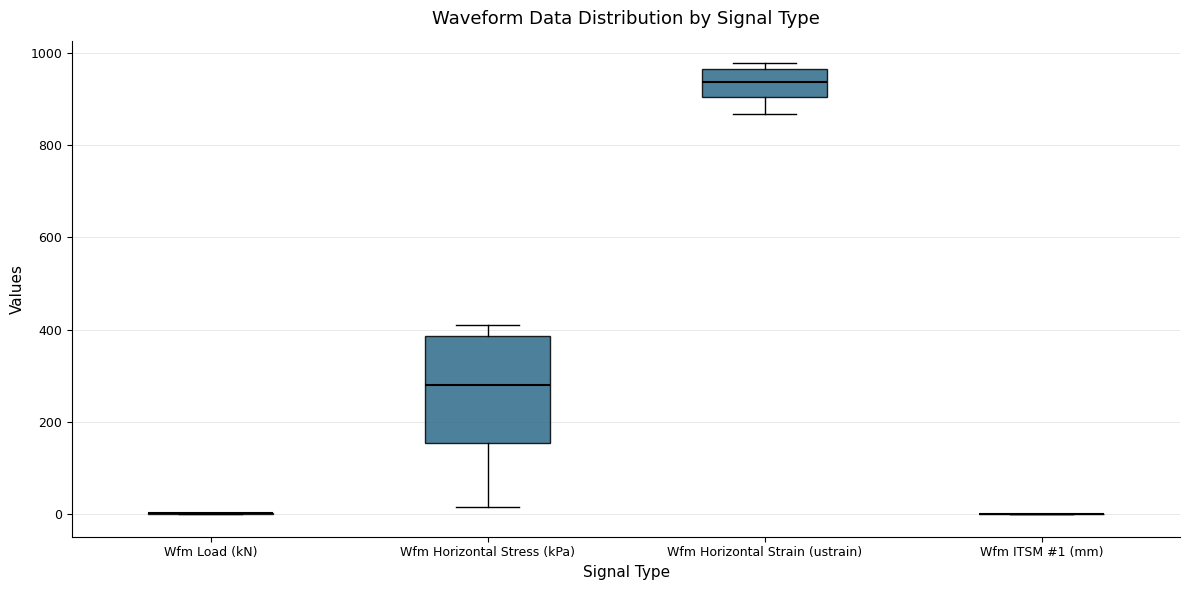

Reading left to right, read every box against the y-axis: the position of its median line, the range the box covers, and the ends of its whiskers. The values are not printed on the chart, so give them approximately, as read against the axis.

Wfm Load (kN): box collapsed to a line at 0, whiskers 0 to 0
Wfm Horizontal Stress (kPa): median 280, box 160 to 380, whiskers 20 to 400
Wfm Horizontal Strain (ustrain): median 940, box 900 to 960, whiskers 860 to 980
Wfm ITSM #1 (mm): box collapsed to a line at 0, whiskers 0 to 0